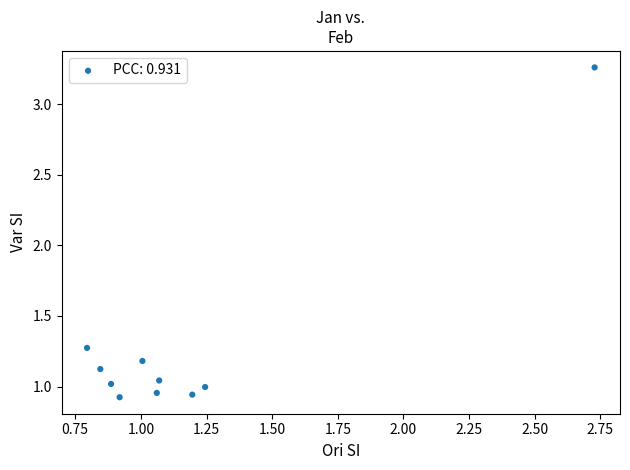

What is the average X value?

1.2